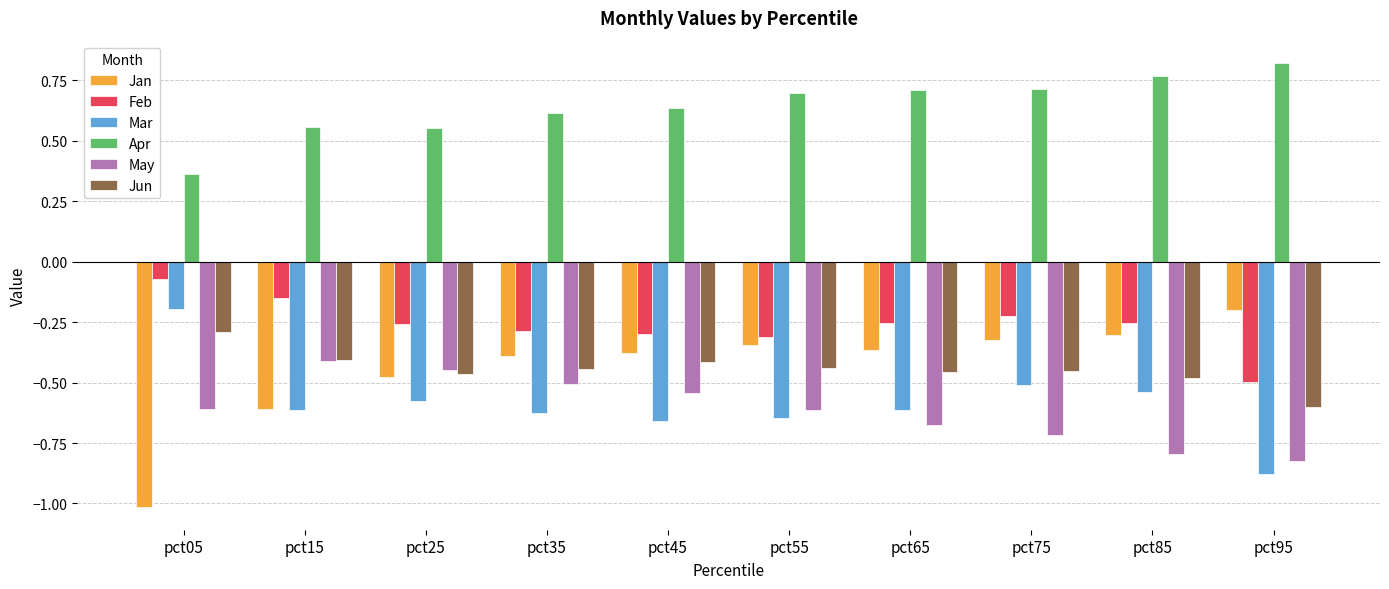

Where is Mar nearest to the value 0?

pct05